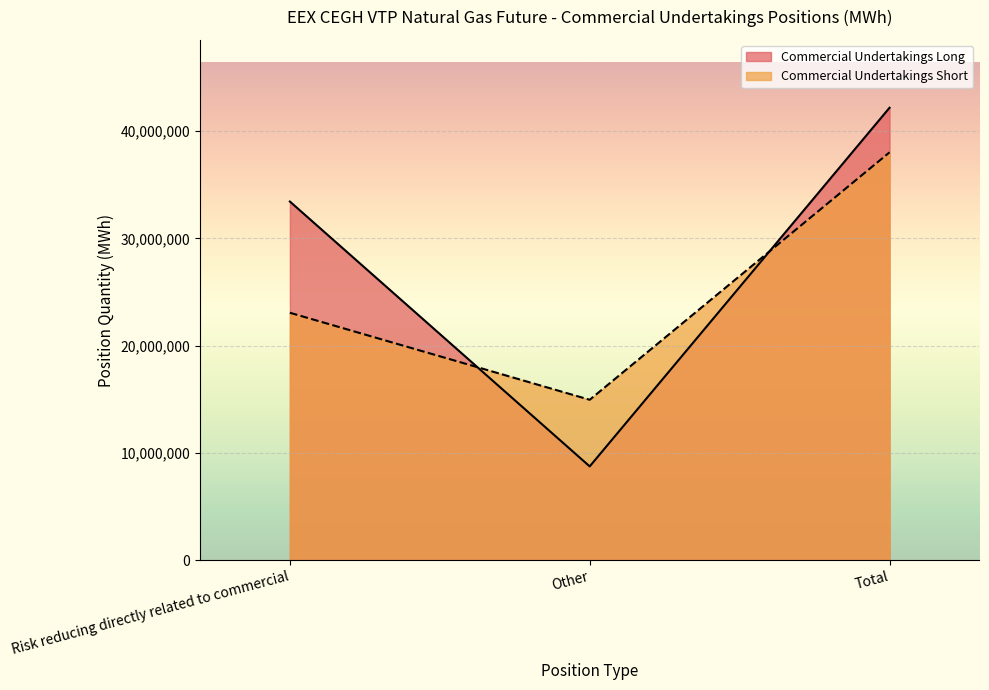

List the labels in order of Commercial Undertakings Short value, largest first.

Total, Risk reducing directly related to commercial, Other